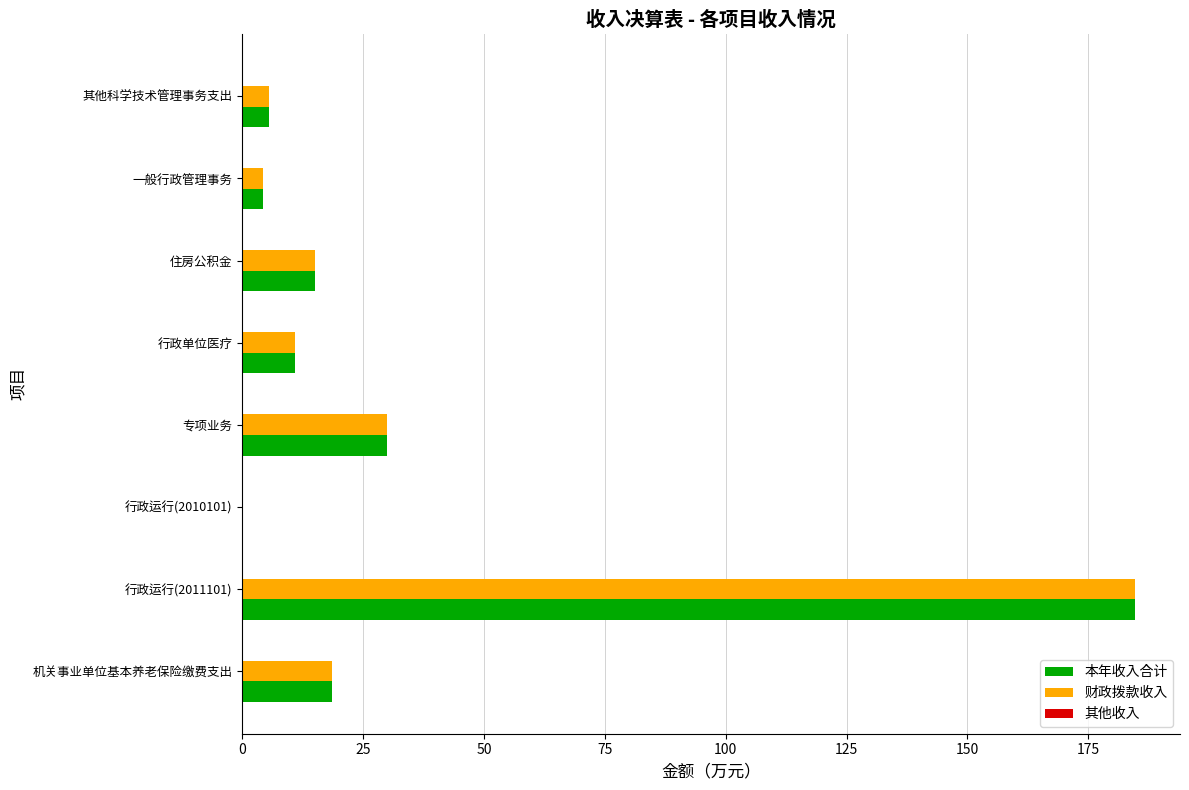

What is the sum of the 财政拨款收入 values at 住房公积金 and 其他科学技术管理事务支出?

20.7